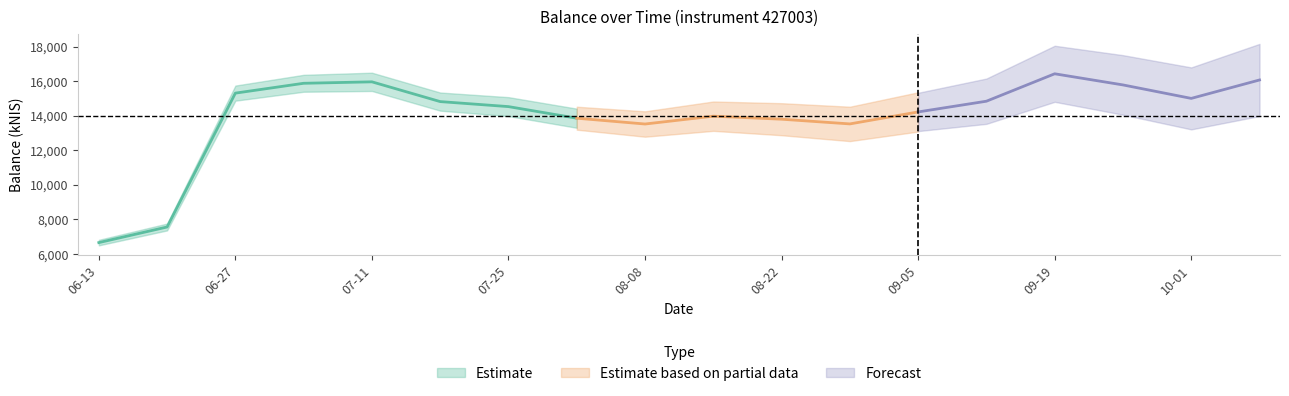

True or false: the data has more than 2 interior local peaks.

True